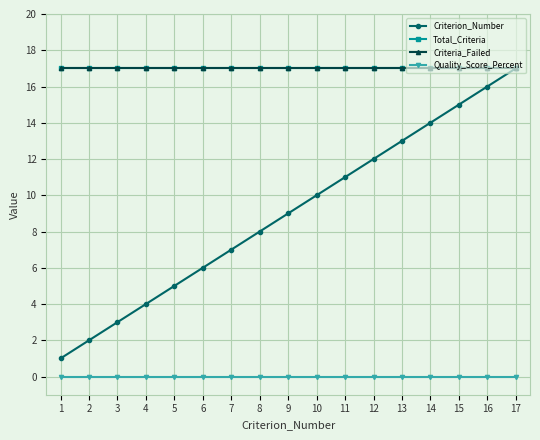

Is this an area chart (filled region under the line)?

No